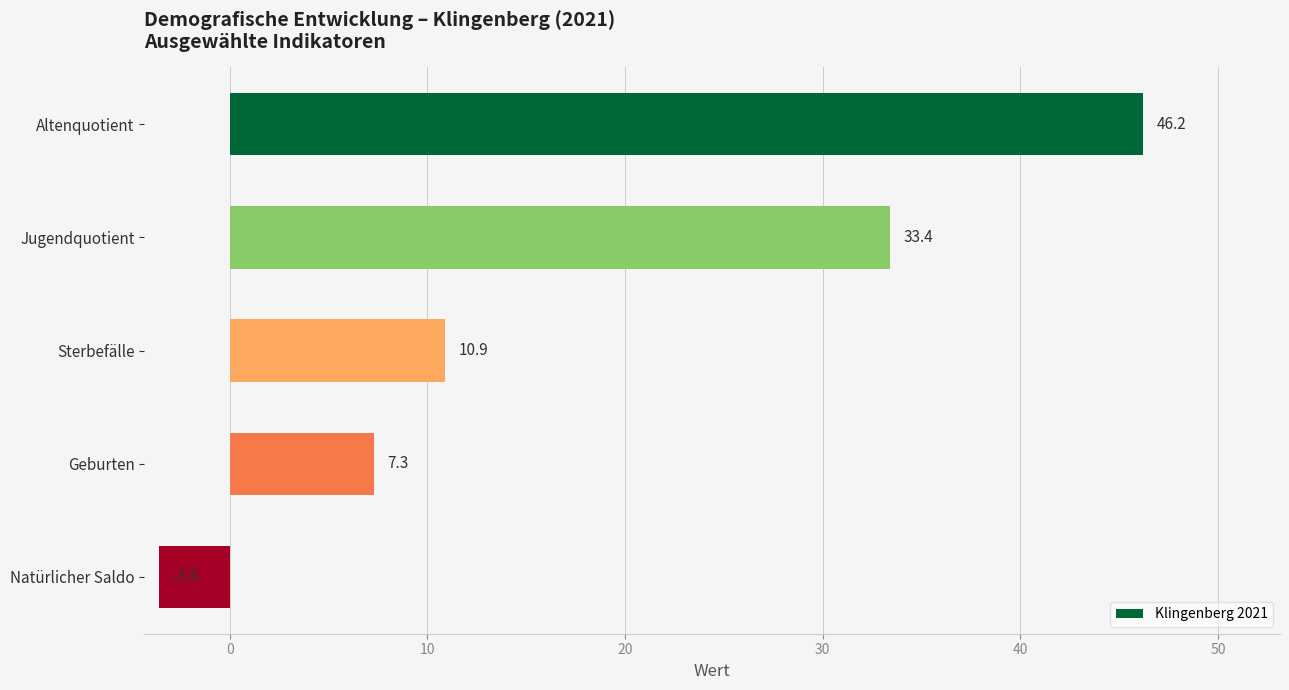

List the labels in order of value, largest first.

Altenquotient, Jugendquotient, Sterbefälle, Geburten, Natürlicher Saldo